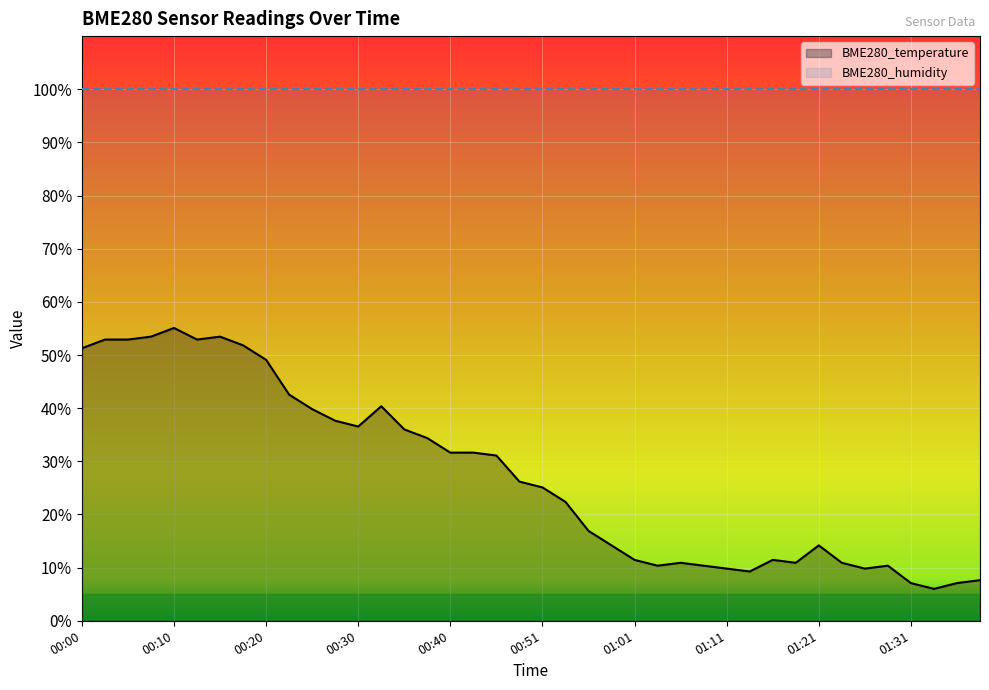

How many data points are less than 26?

20